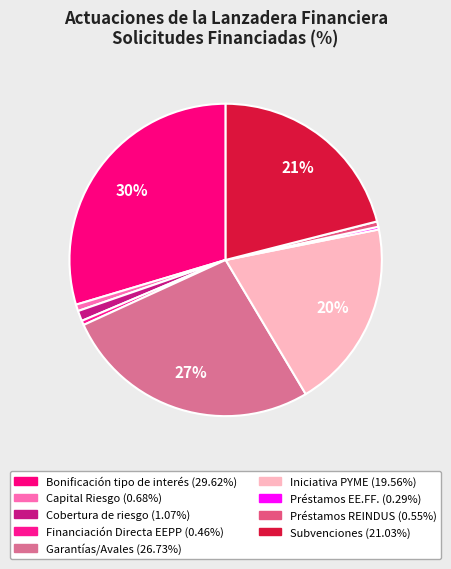

How many slices are in this pie chart?

9